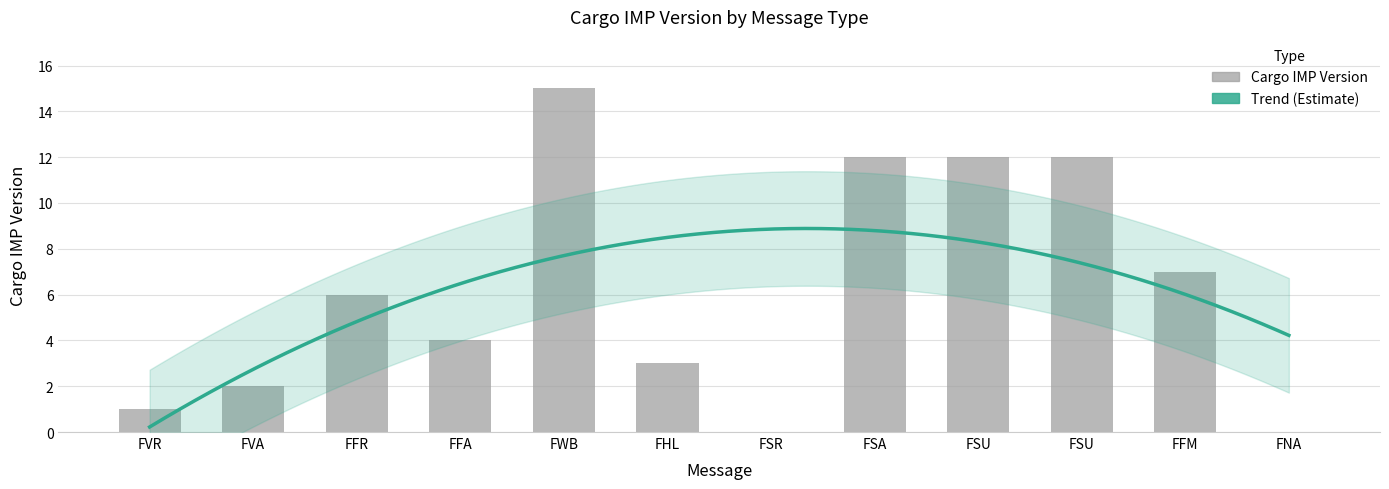

Does the chart contain stacked bars?

No